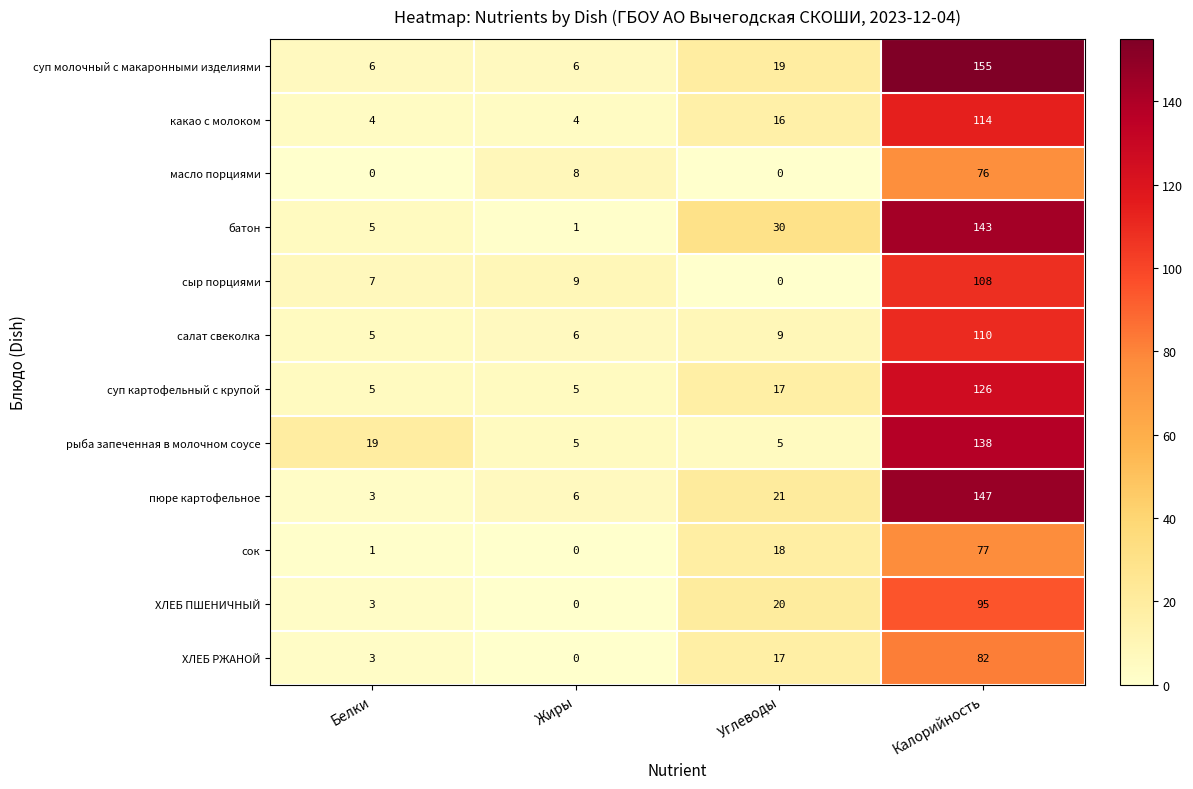

How many data points does each series have?

4